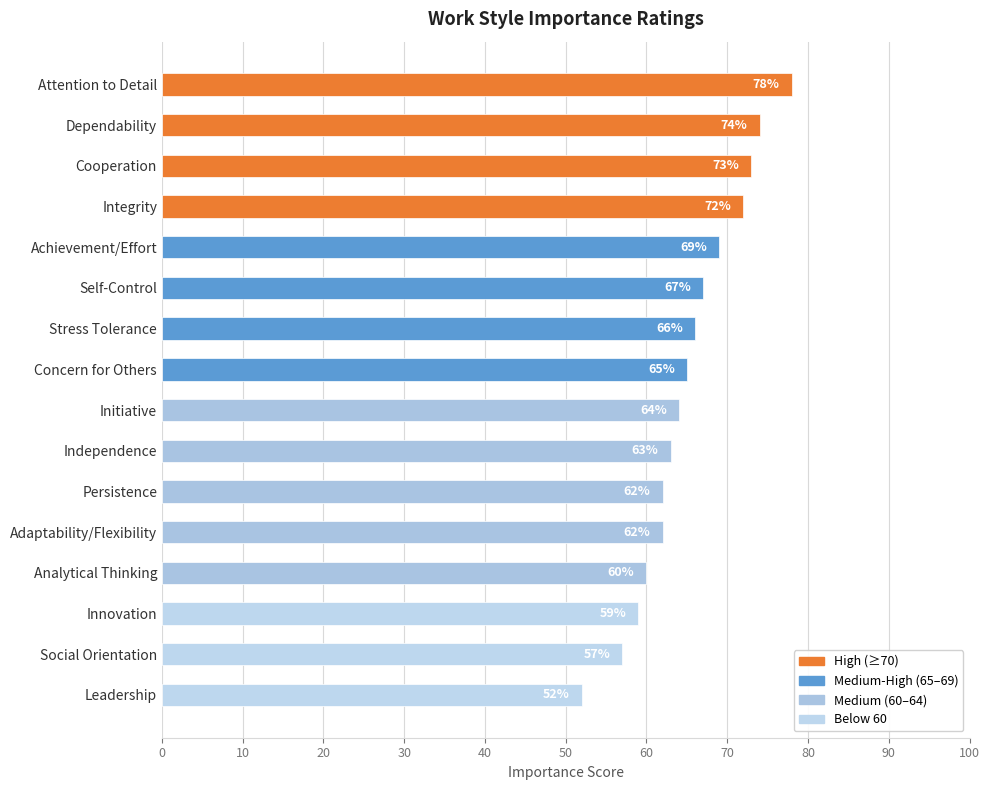

What is the difference between the maximum and second lowest values?

21